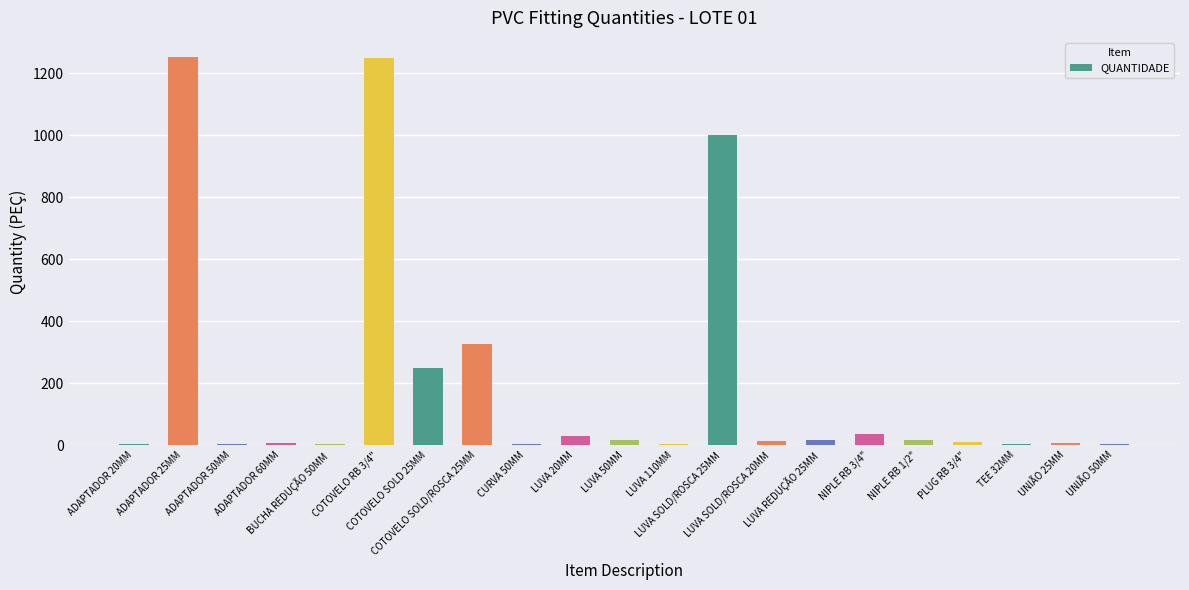

Are the bars horizontal?

No